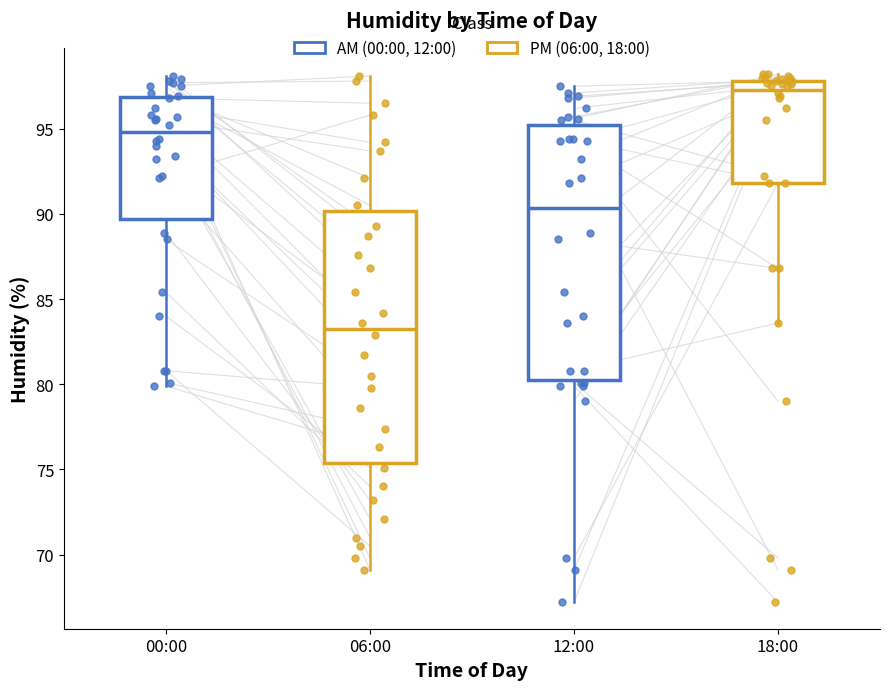

Reading left to right, read every box against the y-axis: the position of its median line, the range the box covers, and the ends of its whiskers. The values are not printed on the chart, so give them approximately, as read against the axis.

00:00: median 95.0, box 89.5 to 97.0, whiskers 80.0 to 98.0
06:00: median 83.5, box 75.5 to 90.0, whiskers 69.0 to 98.0
12:00: median 90.5, box 80.5 to 95.0, whiskers 67.0 to 97.5
18:00: median 97.5, box 92.0 to 98.0, whiskers 83.5 to 98.0 (just above the box's upper edge)